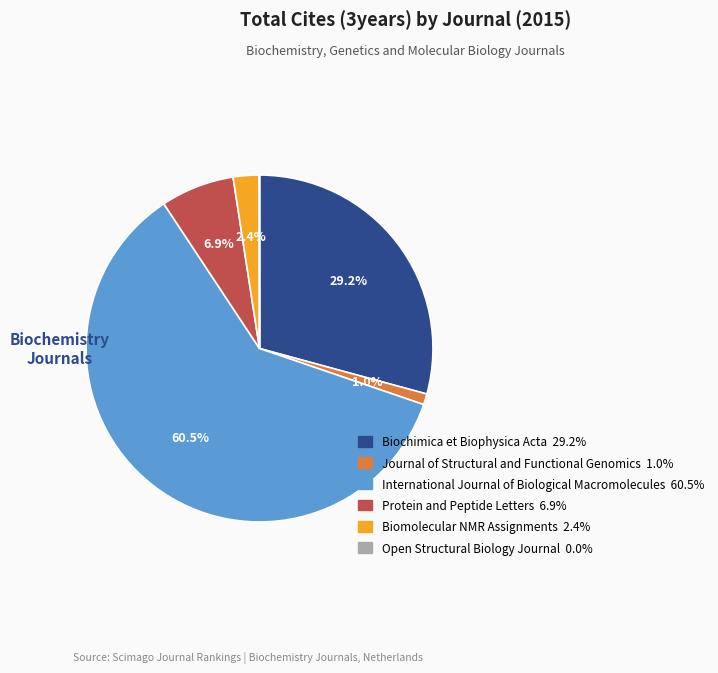

Is the sum of Journal of Structural and Functional Genomics and Biomolecular NMR Assignments greater than half?

No